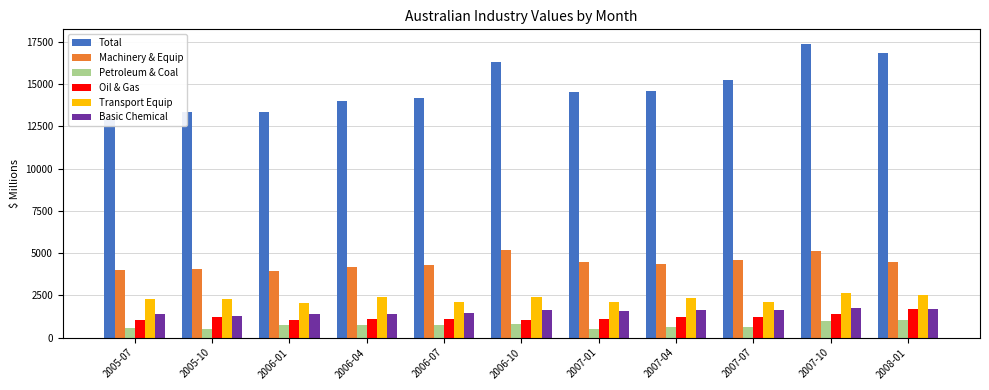

Is the value of Total at 2005-07 greater than the value of Machinery & Equip at 2007-01?

Yes